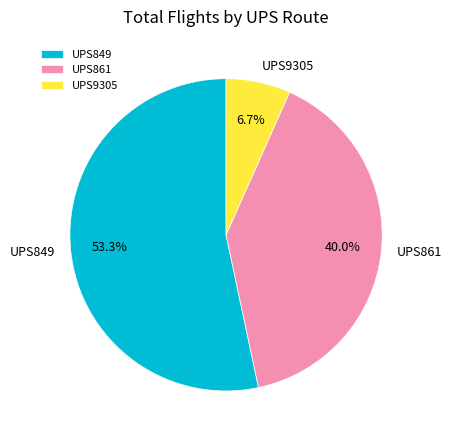

Is there a majority slice in this chart?

Yes